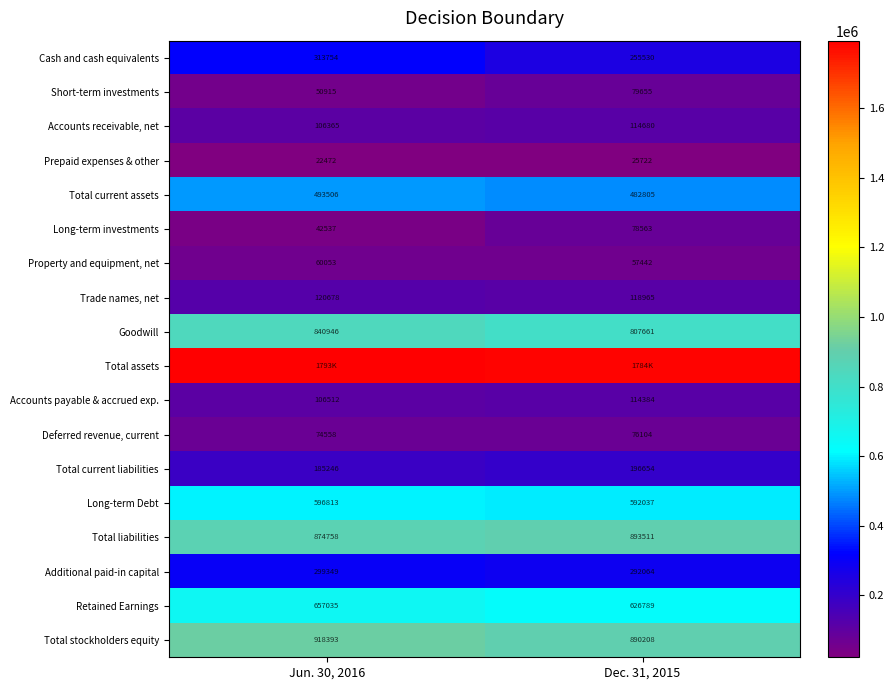

What is the spread (max minus min) of values at Dec. 31, 2015?

1757997